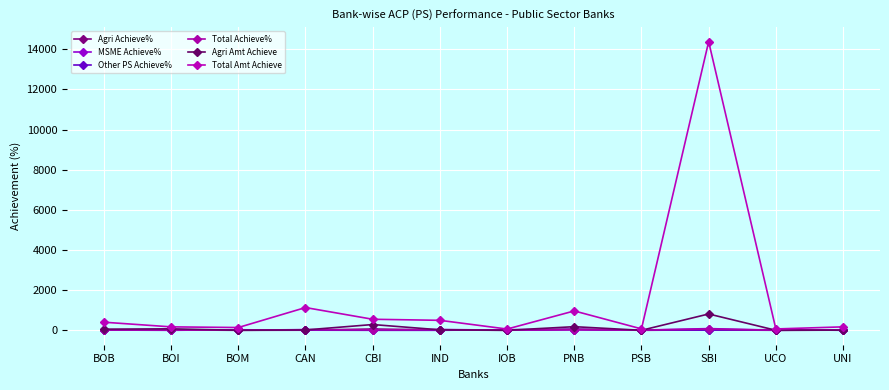

How many distinct data groups are displayed?

6